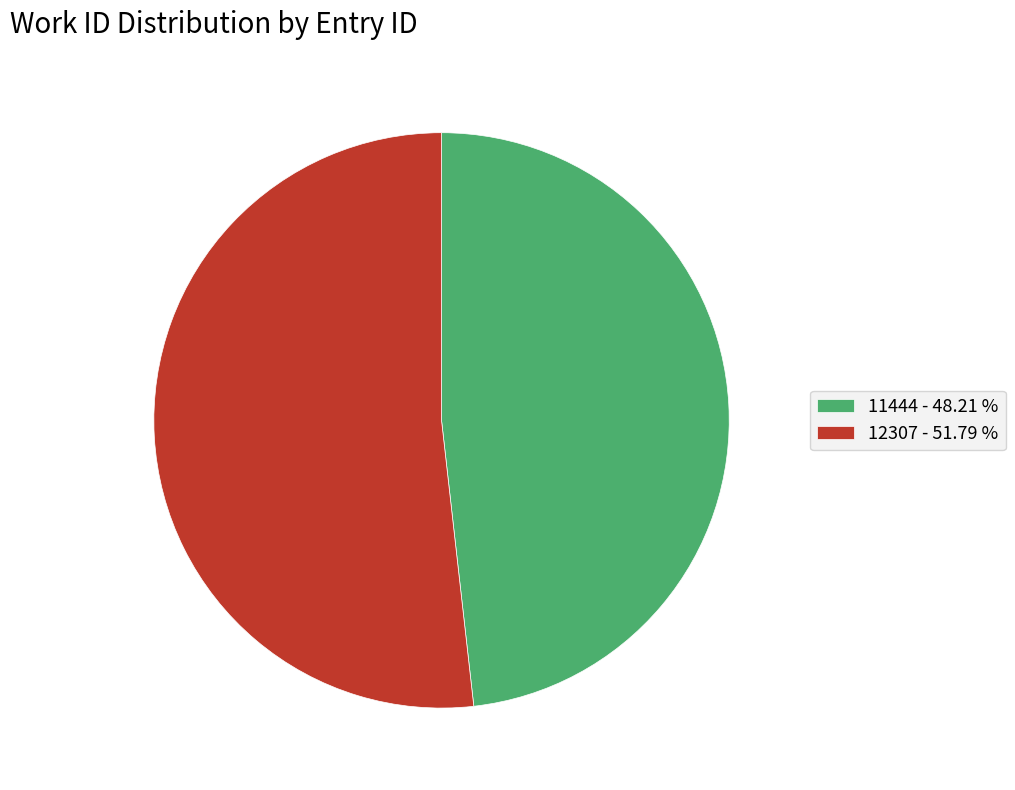

The 11444 slice represents 62% of the pie. True or false?

False